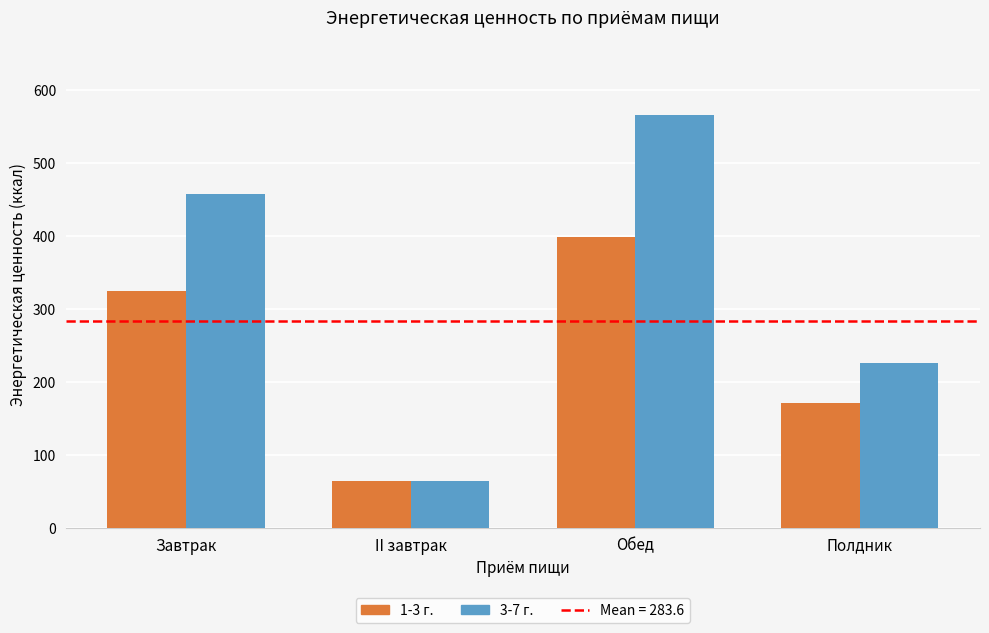

What is the sum of the 3-7 г. values at Обед and Полдник?

790.8